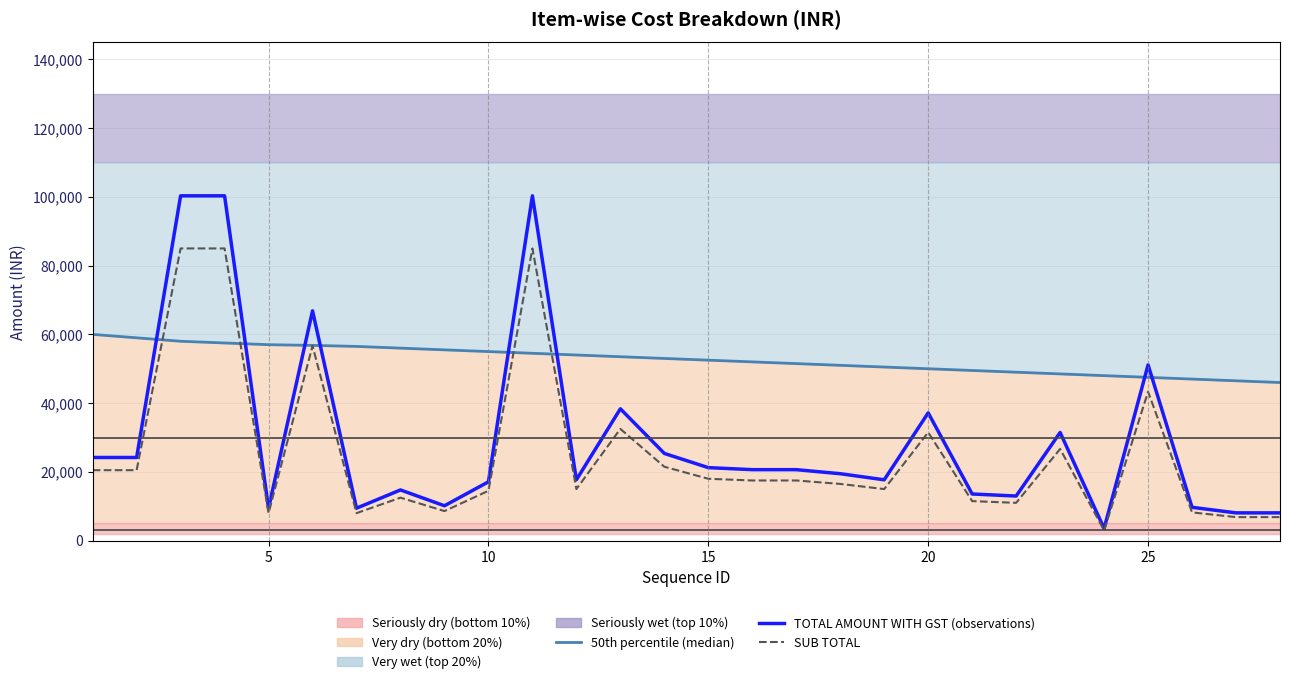

The 50th percentile (median) series shows 32091.1 at 5. True or false?

False